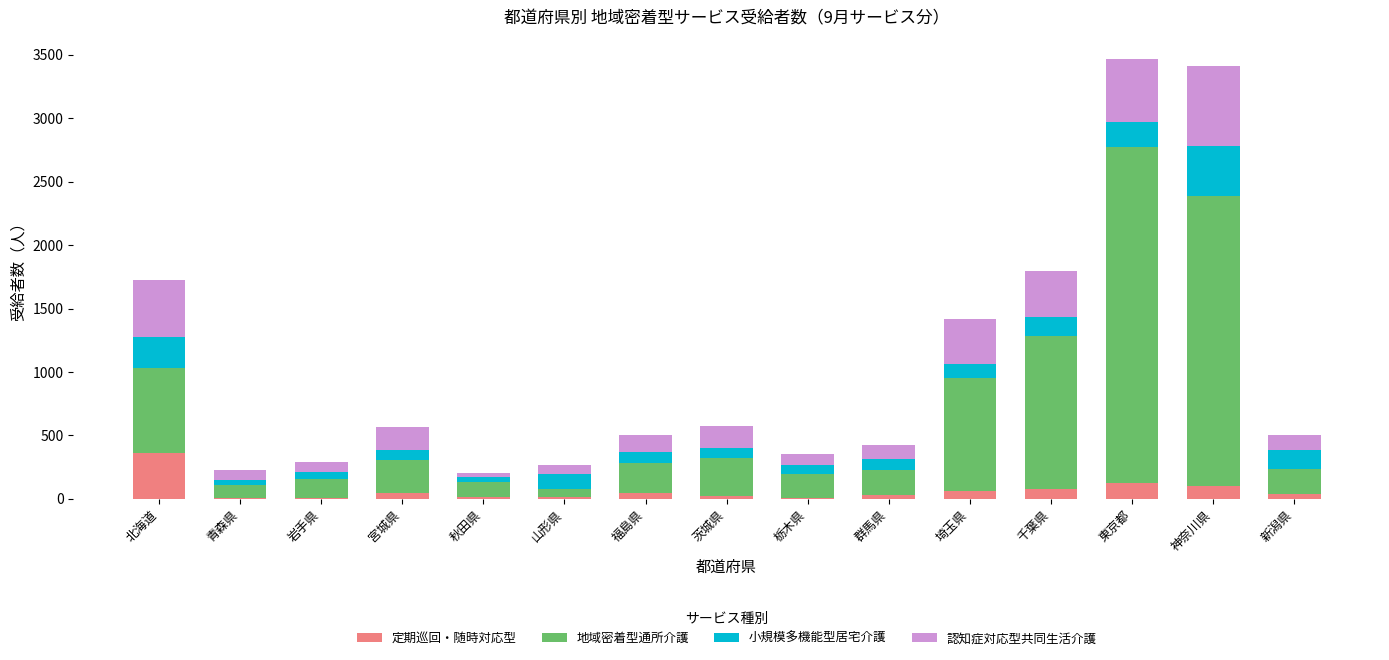

Which category has the highest value in the 定期巡回・随時対応型 series?

北海道